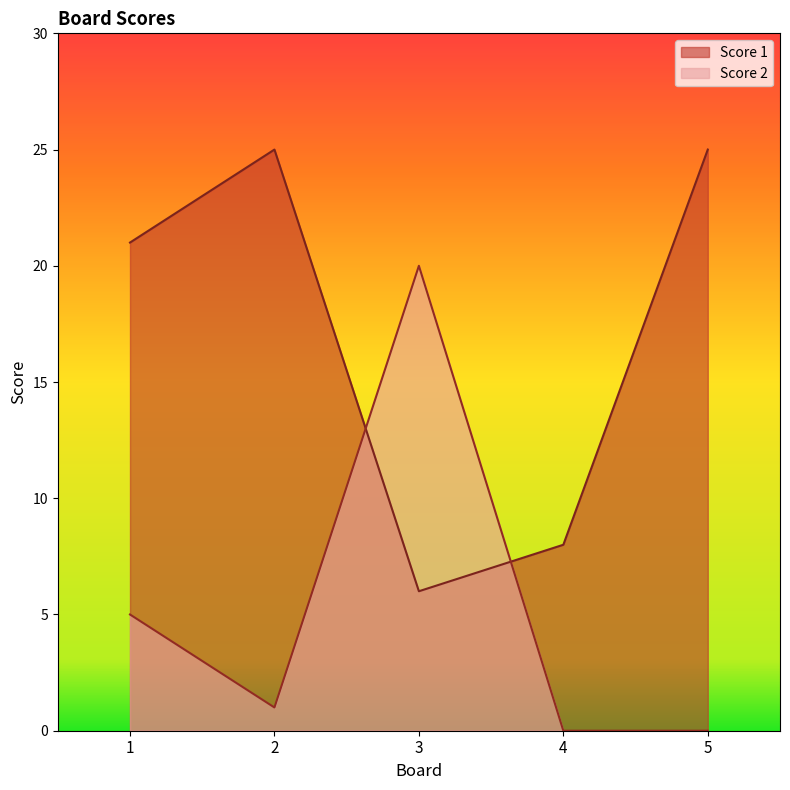

What is the total value across all series at 1?

26